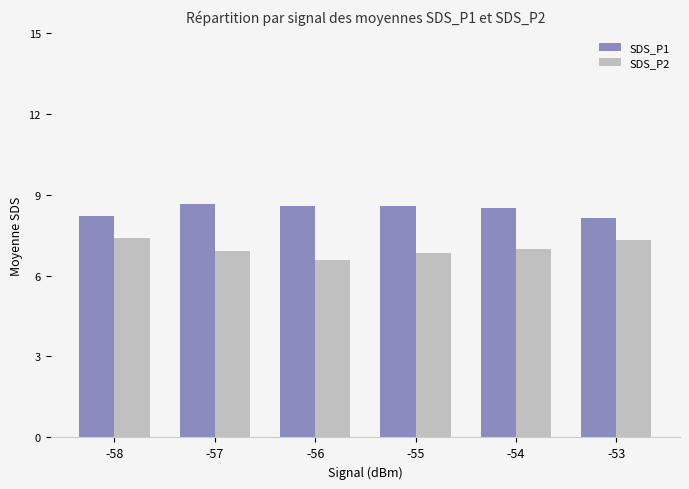

What is the value of the SDS_P1 bar at the 2nd from the left?

8.6